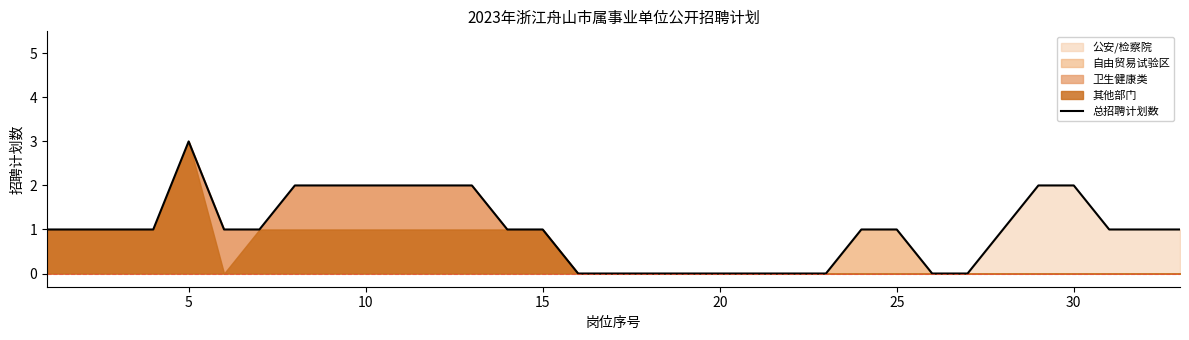

How many points are higher than both their immediate neighbors (excluding endpoints)?

1